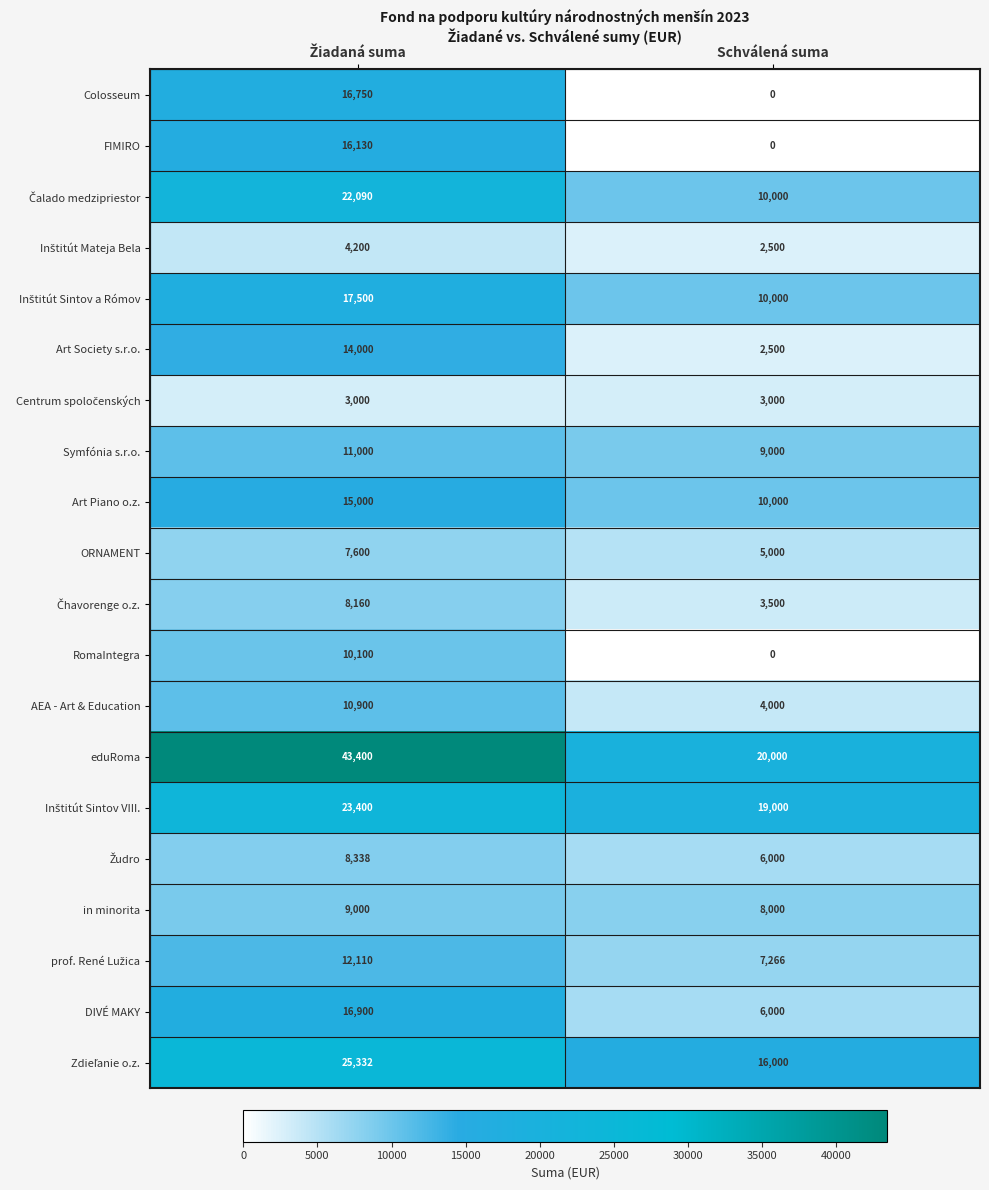

At which category does the chart reach its minimum across all series?

Schválená suma